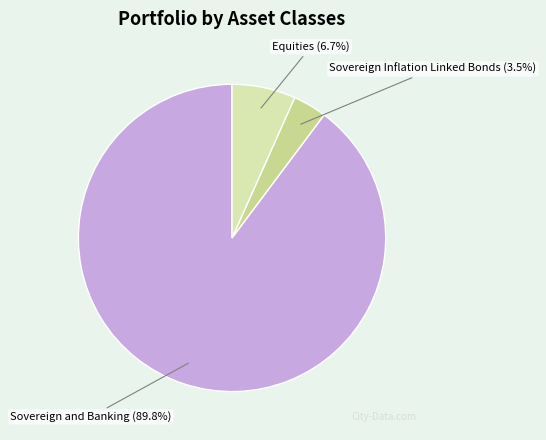

The Sovereign and Banking slice represents 90% of the pie. True or false?

True